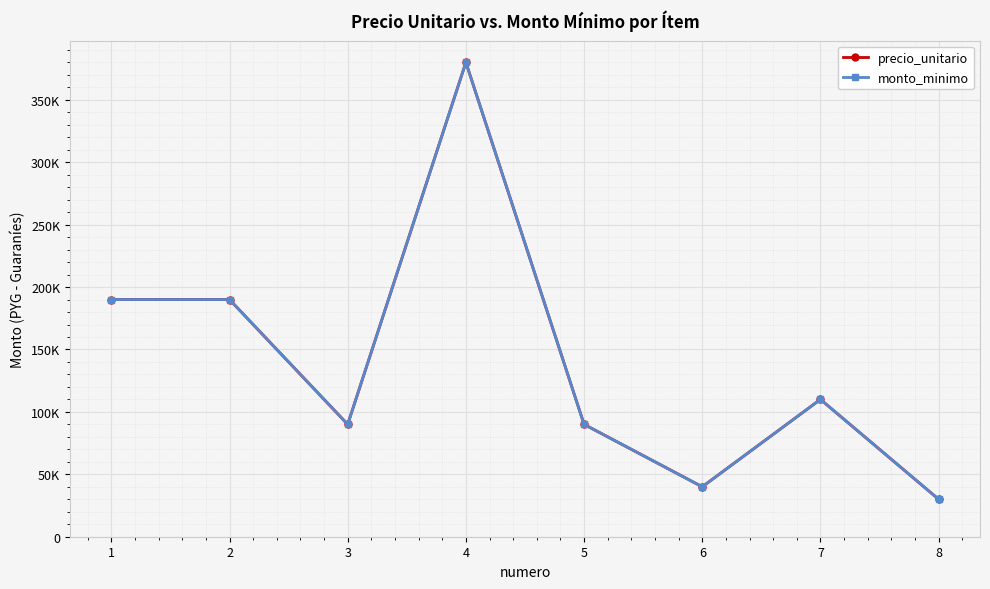

Is this an area chart (filled region under the line)?

No